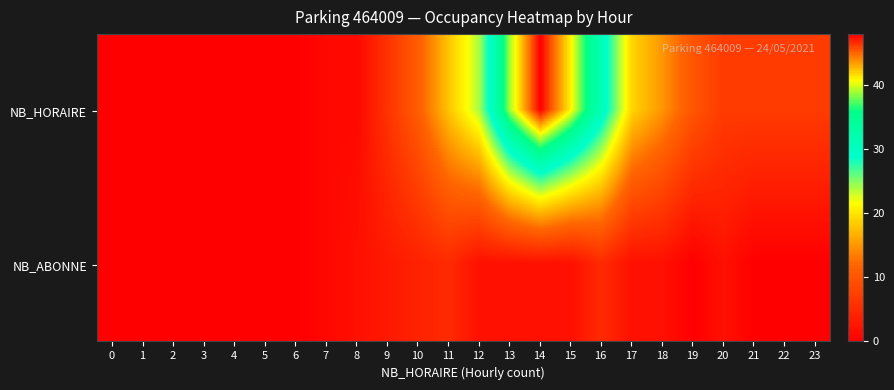

At which category is the sum across all series the highest?

14